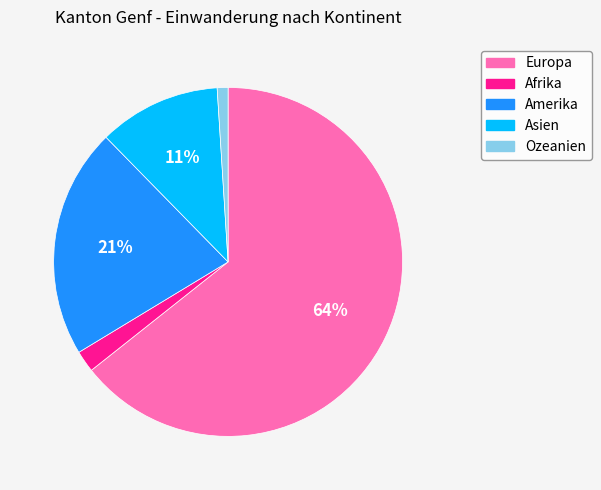

True or false: Amerika accounts for 29% of the total.

False